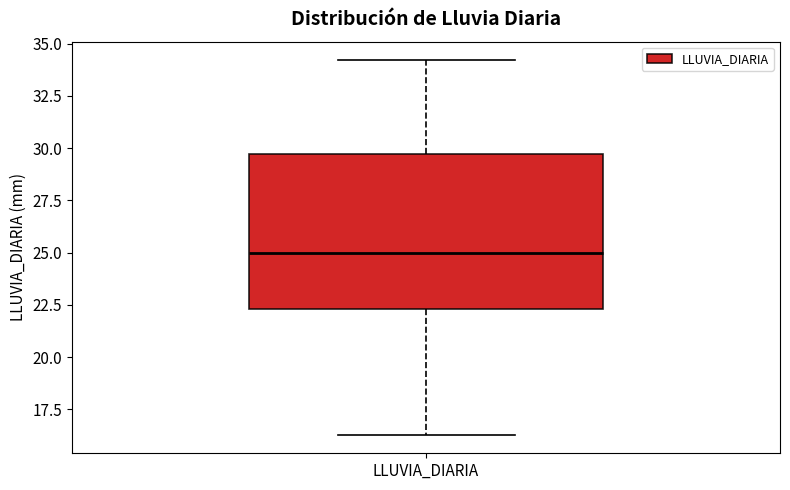

Transcribe this box plot: give where the median line is, the range the box spans, and where the two whiskers end, as read against the y-axis. The values are not printed on the chart, so give them approximately, as read against the axis.

median 25.0, box 22.5 to 29.5, whiskers 16.5 to 34.0